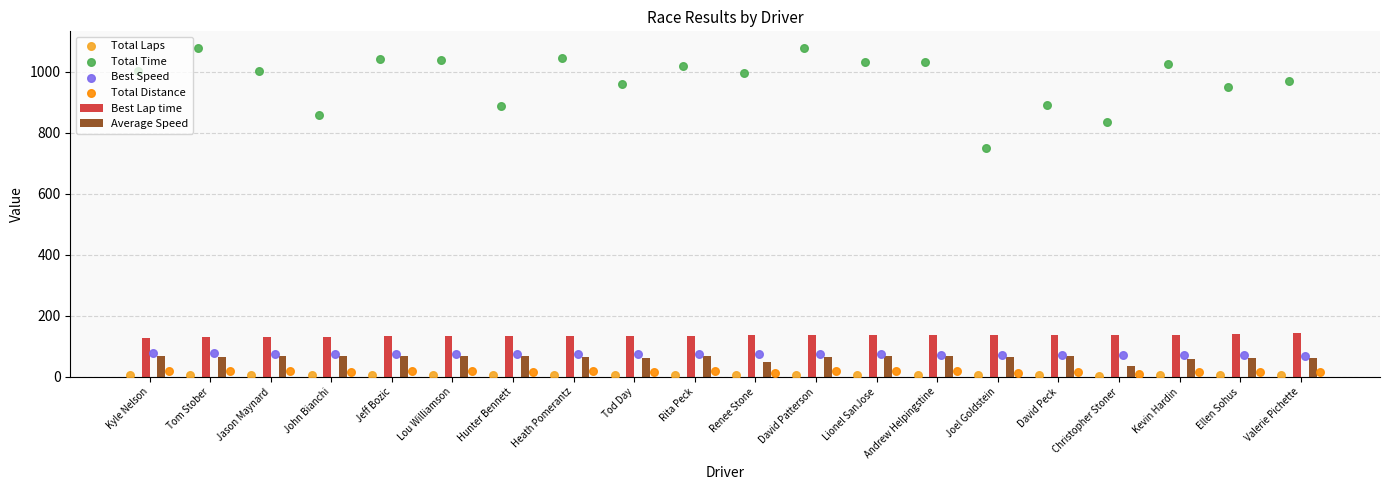

Which series has the largest total across all categories?

Total Time